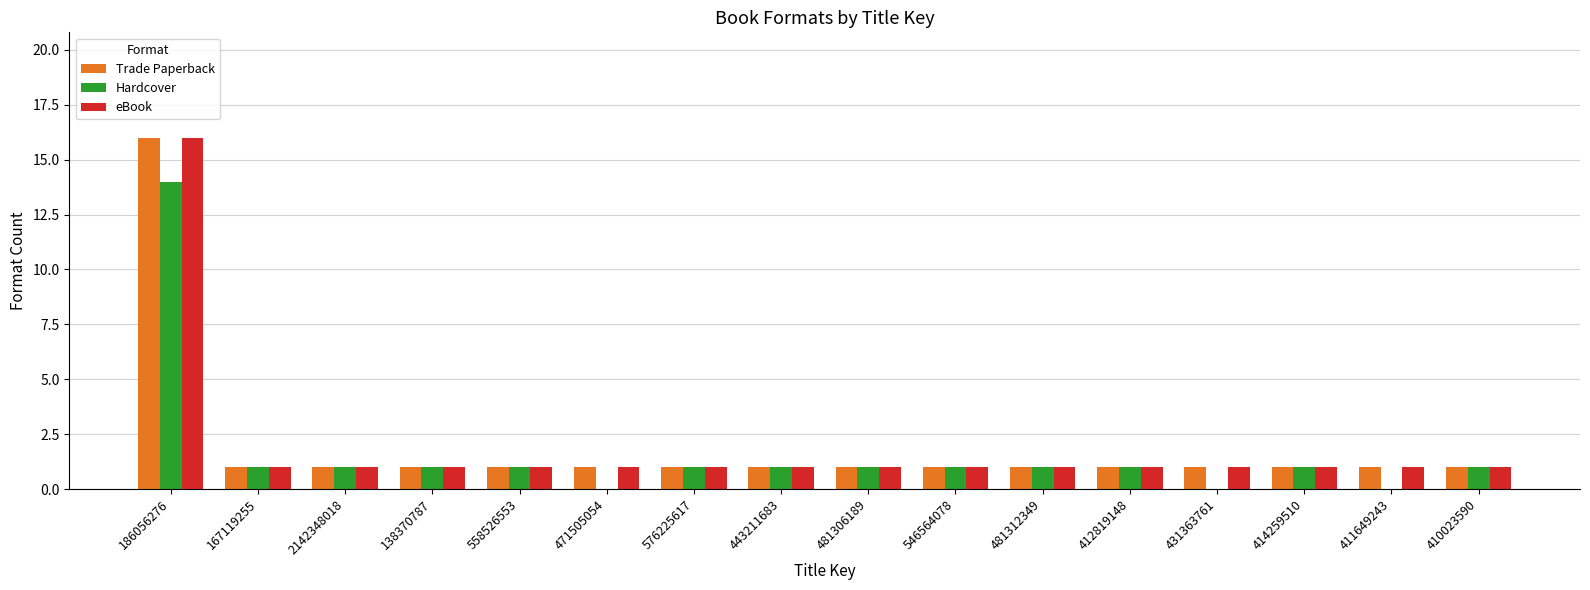

Which series changed the most between 558526553 and 471505054?

Hardcover